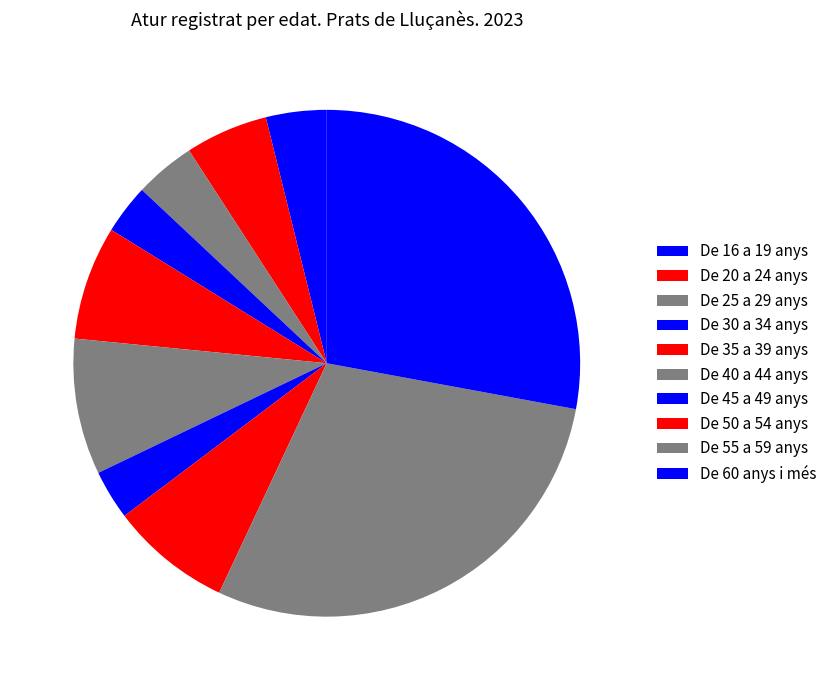

How many slices are in this pie chart?

10